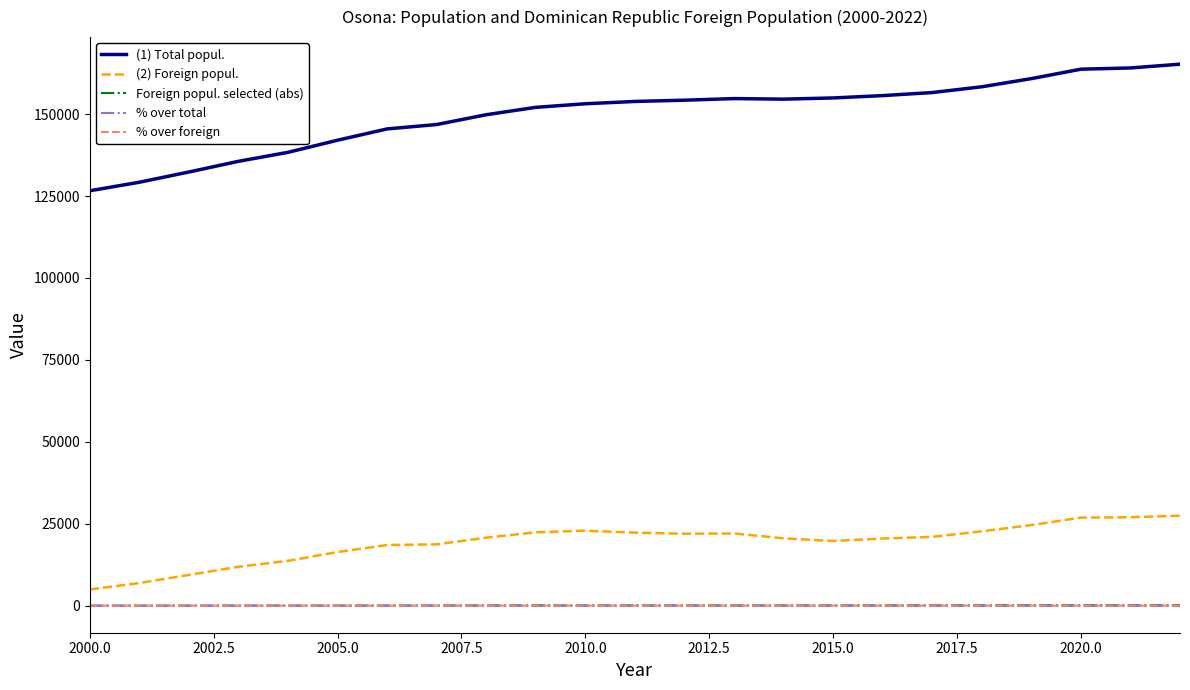

Which series has the largest total across all categories?

(1) Total popul.